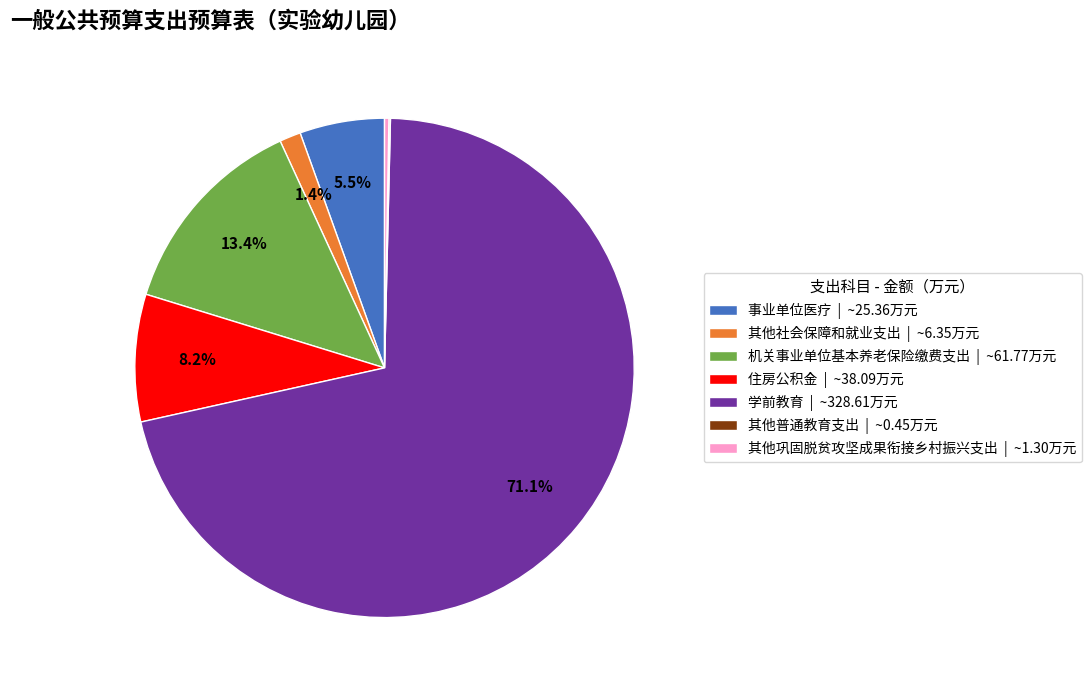

To the nearest percent, what is the average slice percentage?

14%